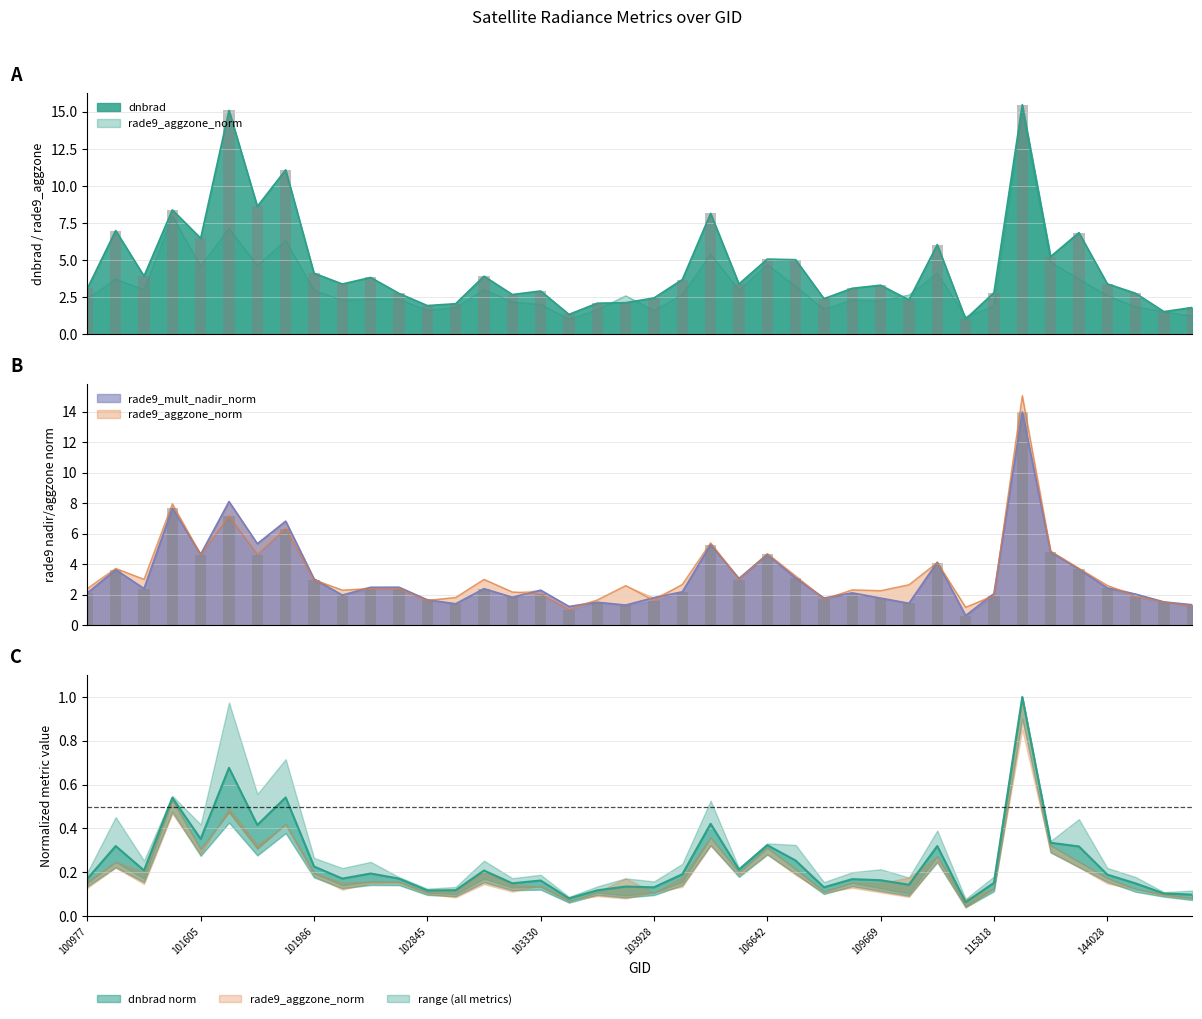

At which category is the sum across all series the highest?

119657